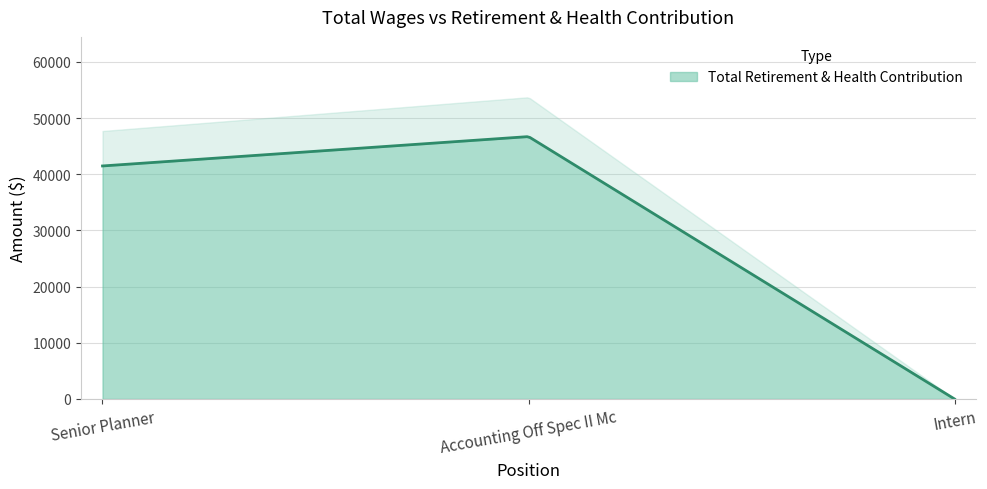

Which has a higher value, Intern or Senior Planner?

Senior Planner